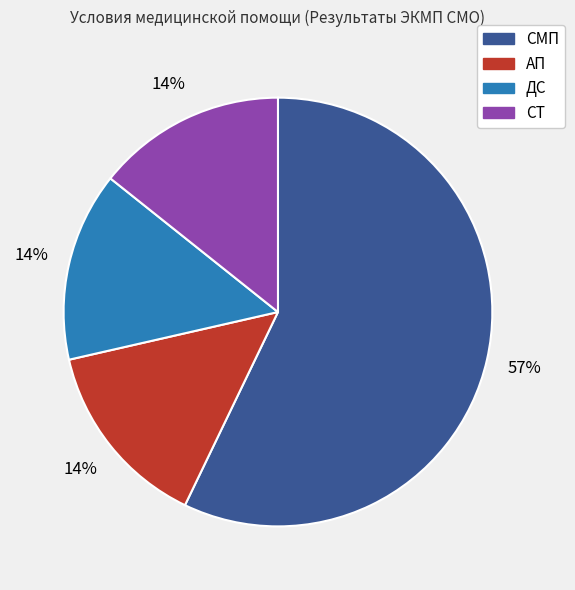

To the nearest percent, what percentage of the pie is АП?

14%